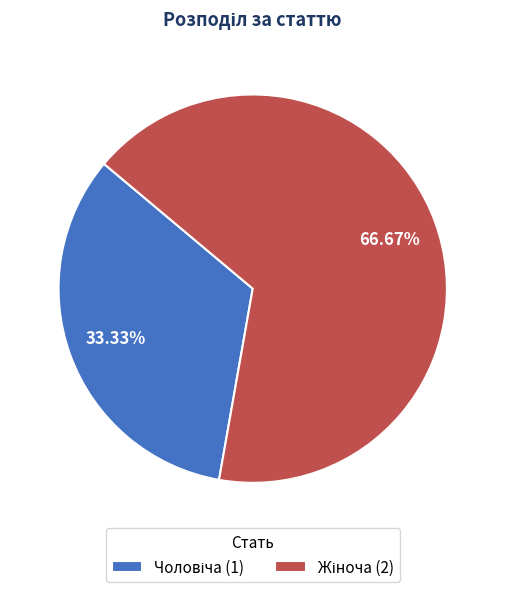

Is there any slice that represents more than half of the pie?

Yes